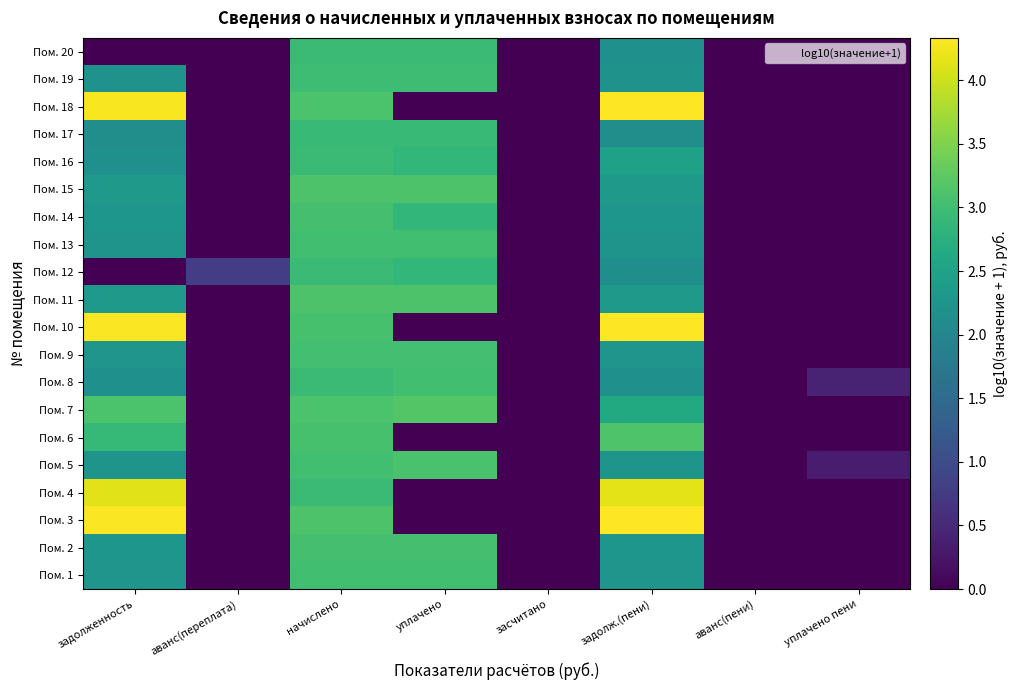

Which has a higher value, уплачено or задолж.(пени)?

уплачено